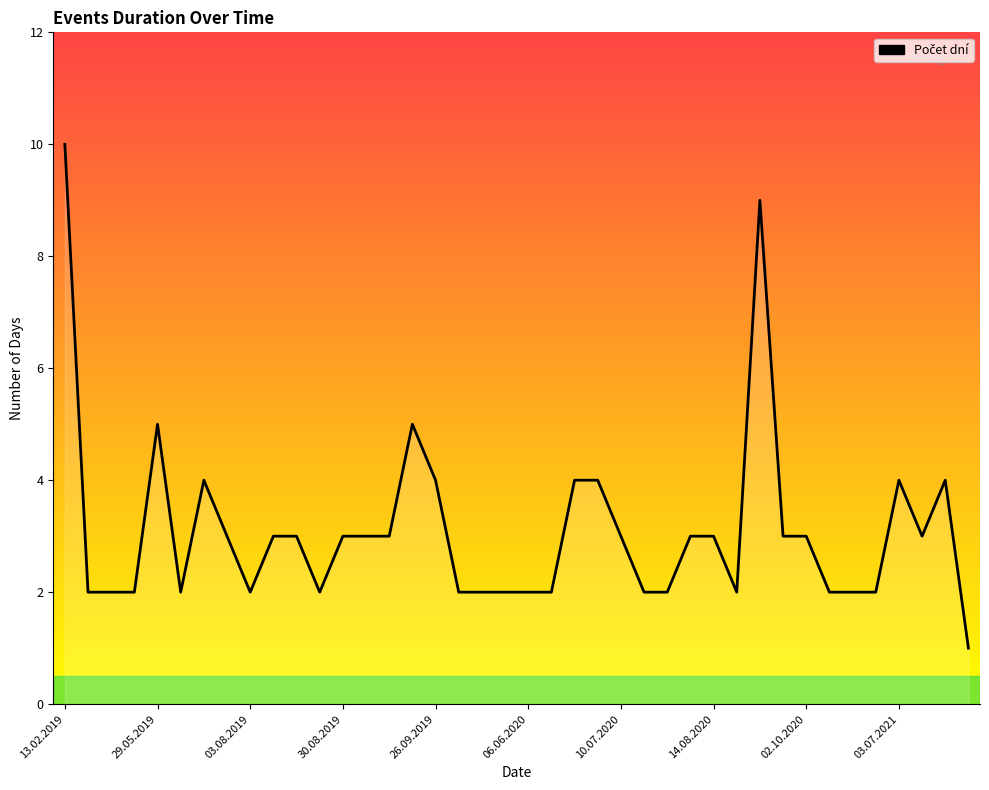

How many lines are shown in the chart?

1